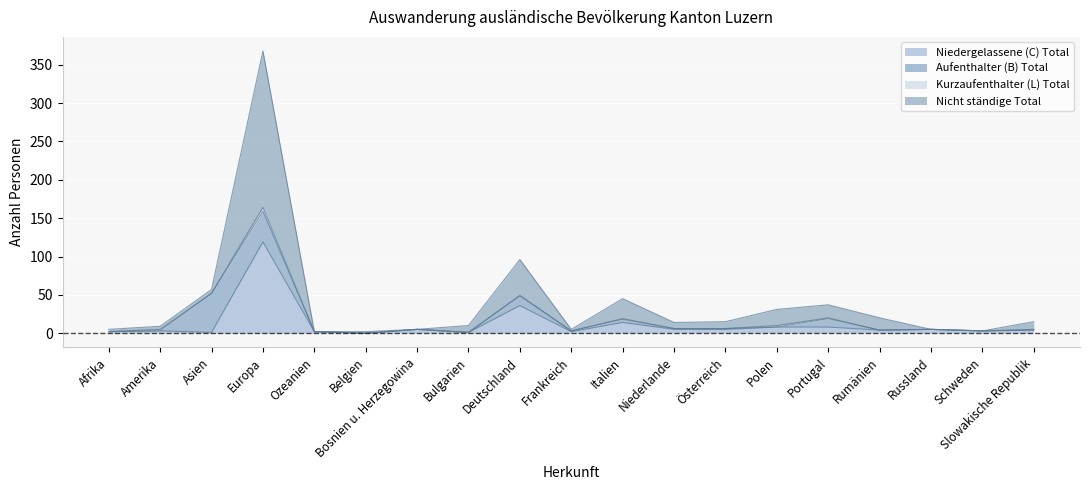

What position from the left is Russland?

17